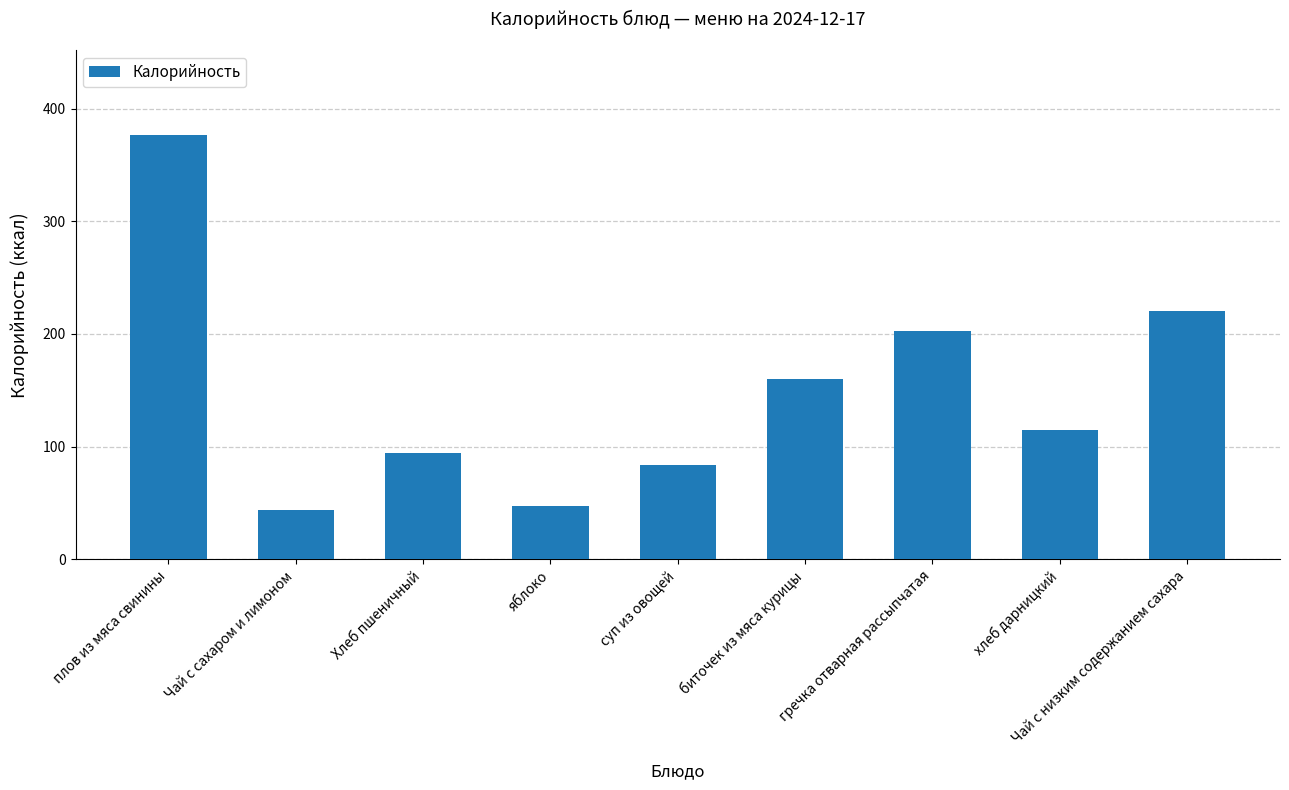

Approximately how many times larger is the value at Хлеб пшеничный compared to Чай с низким содержанием сахара?

0.4